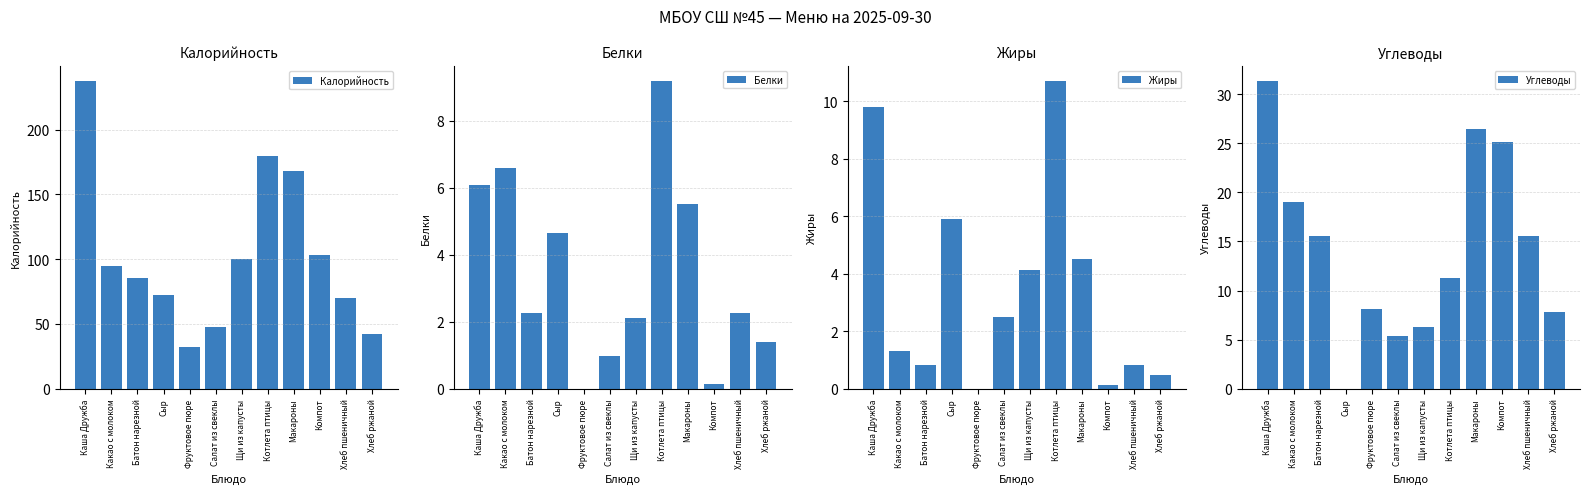

What is the average value of the Углеводы series?

14.3